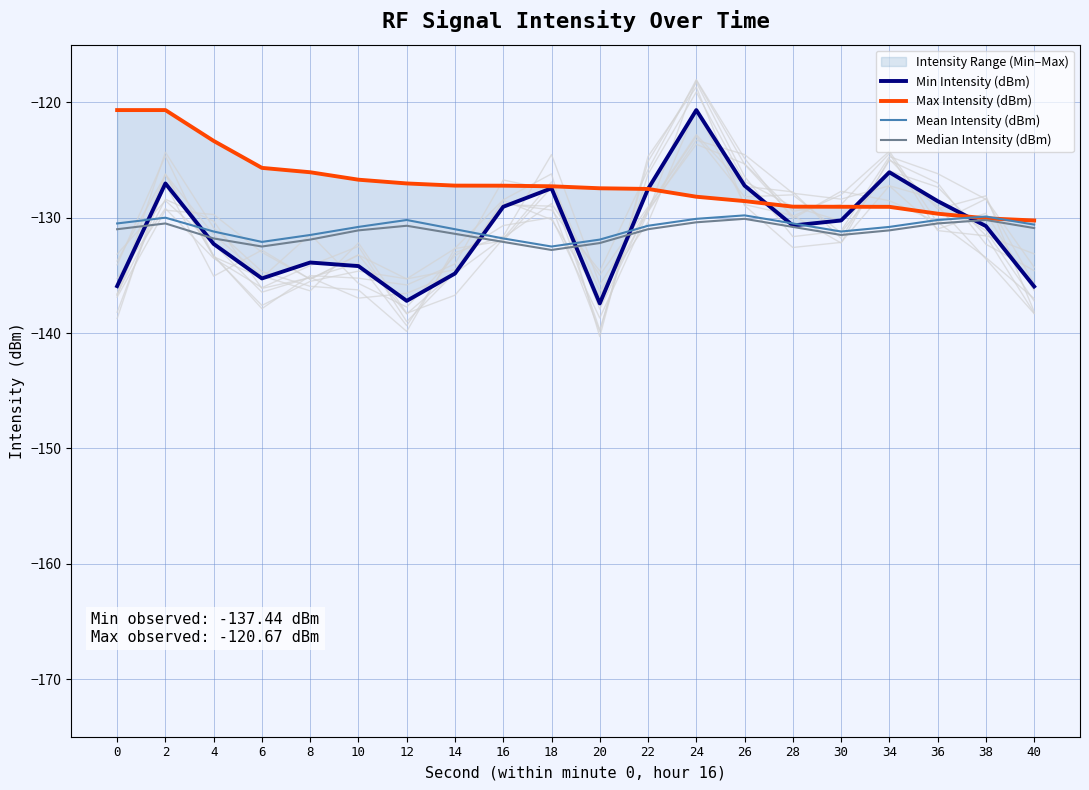

At which category does the chart reach its minimum across all series?

20